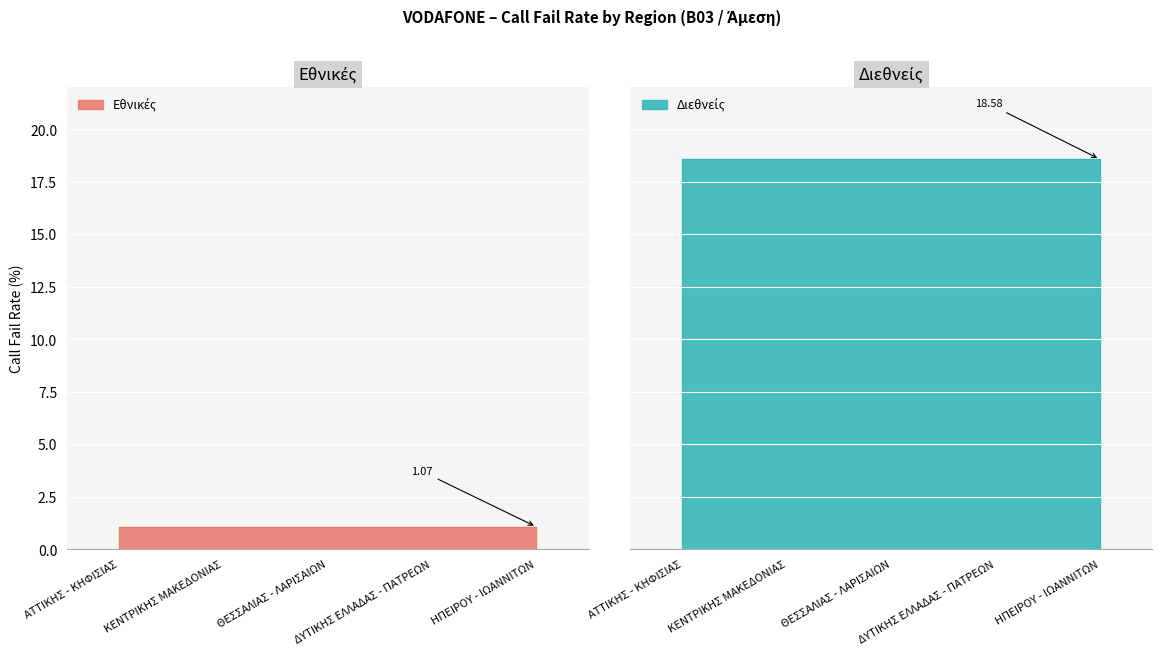

What is the average value of the Διεθνείς series?

18.6